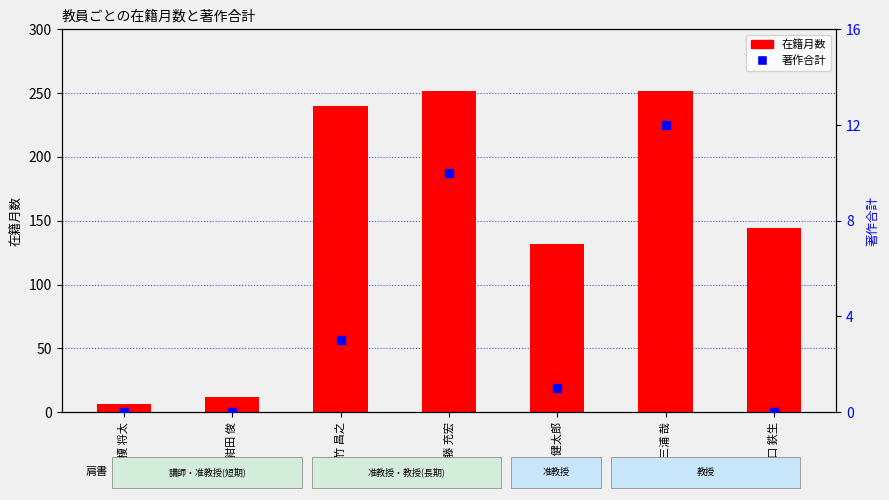

At how many categories does at least one series exceed 192?

3